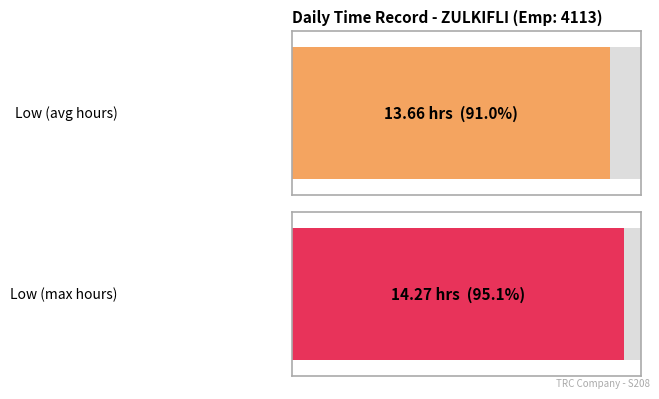

Which series has the widest spread of values?

Low